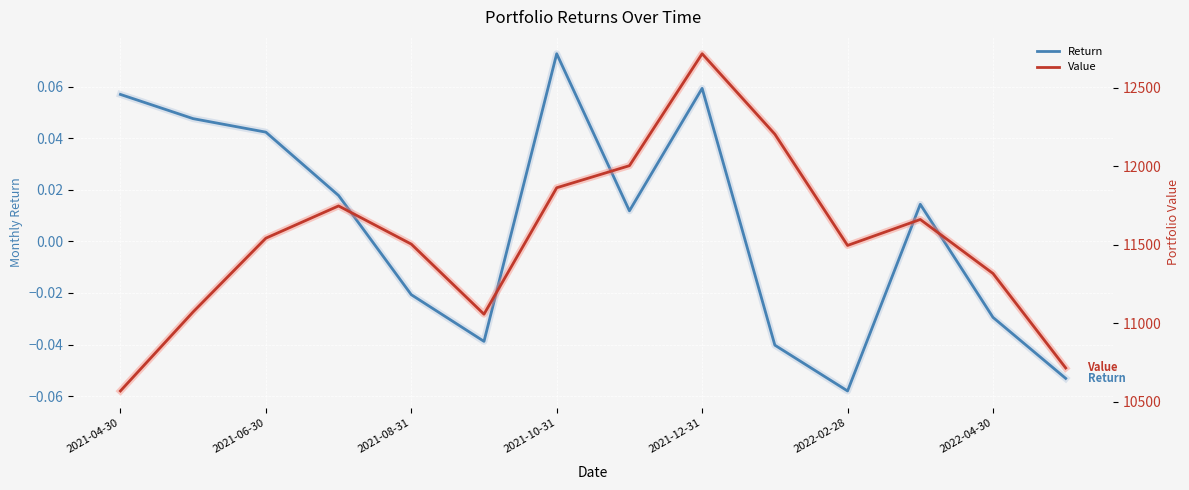

What position from the right is 11?

3